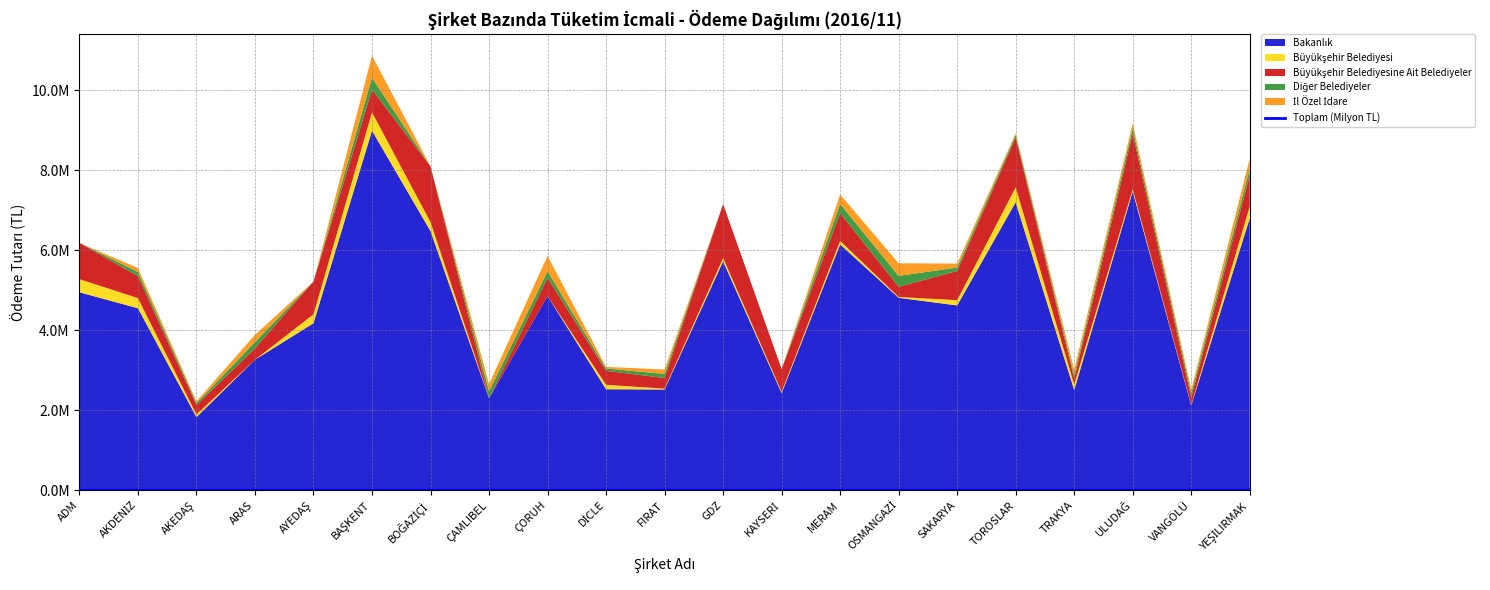

Rank the categories by value from lowest to highest.

AKEDAŞ, VANGÖLÜ, ÇAMLIBEL, TRAKYA, FIRAT, KAYSERİ, DİCLE, ARAS, AYEDAŞ, AKDENİZ, SAKARYA, OSMANGAZİ, ÇORUH, ADM, GDZ, MERAM, BOĞAZİÇİ, YEŞİLIRMAK, TOROSLAR, ULUDAĞ, BAŞKENT